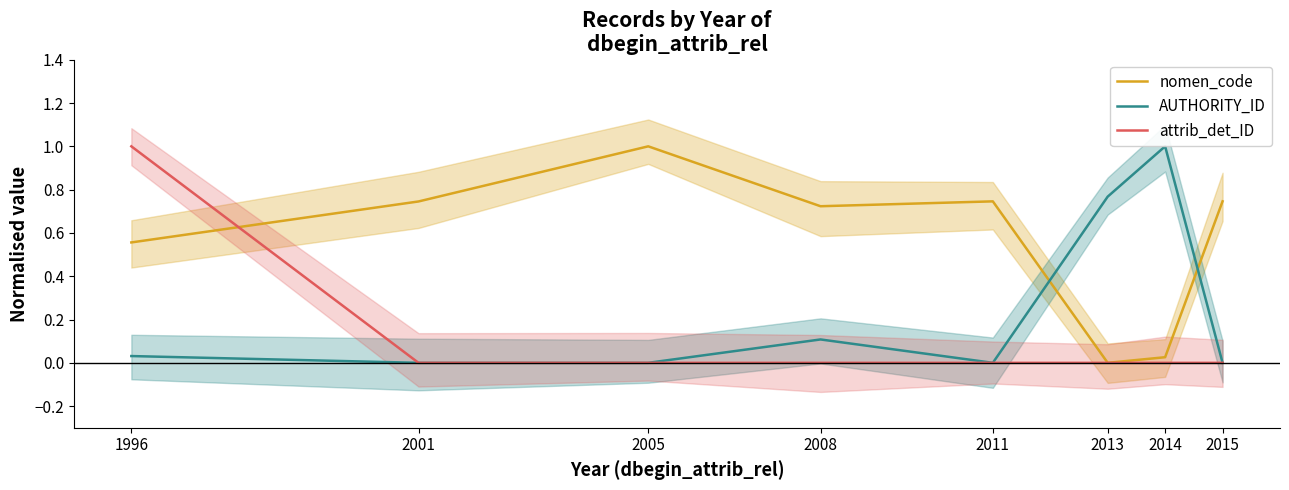

Is this an area chart (filled region under the line)?

No